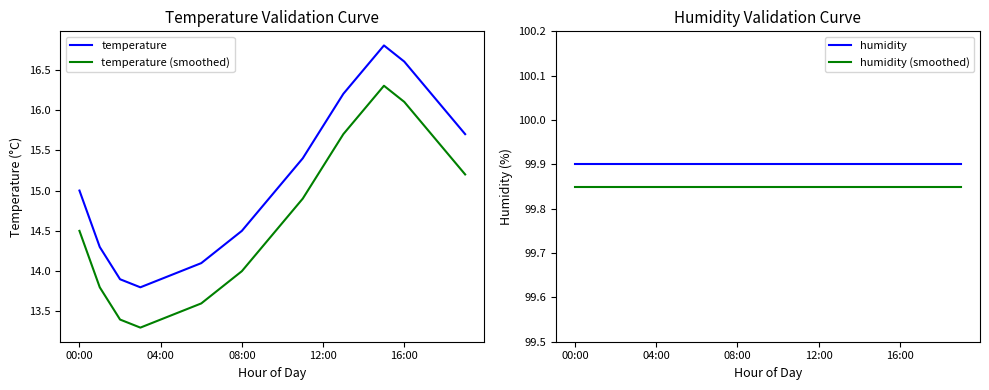

True or false: temperature (smoothed) and temperature intersect in this chart.

False